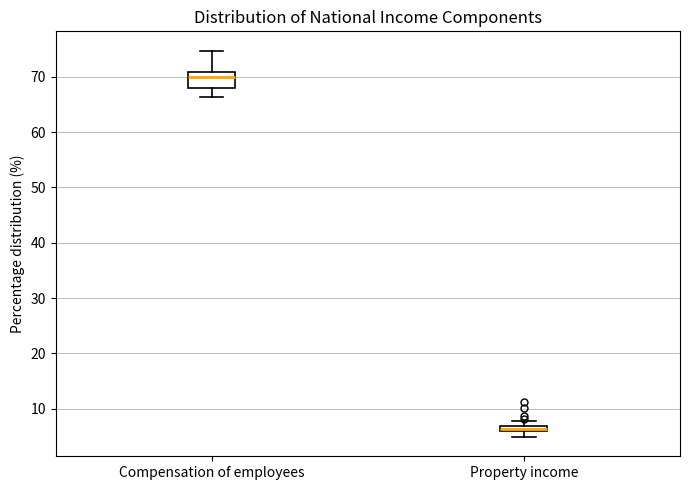

Where is the upper edge of the box for Property income on the y-axis? The values are not printed on the chart, so give them approximately, as read against the axis.

7